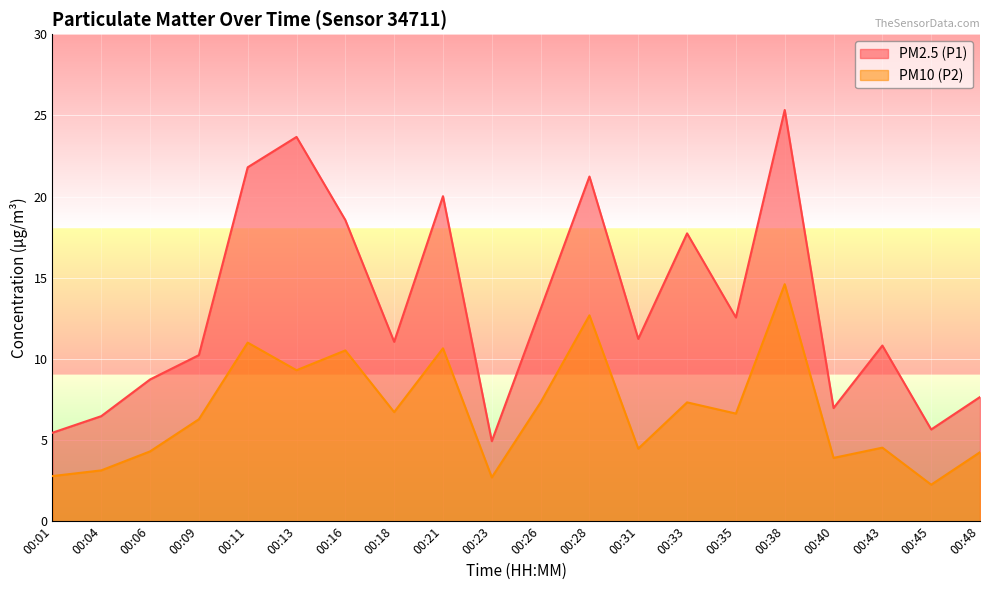

What is the sum of all PM10 (P2) values?

135.3